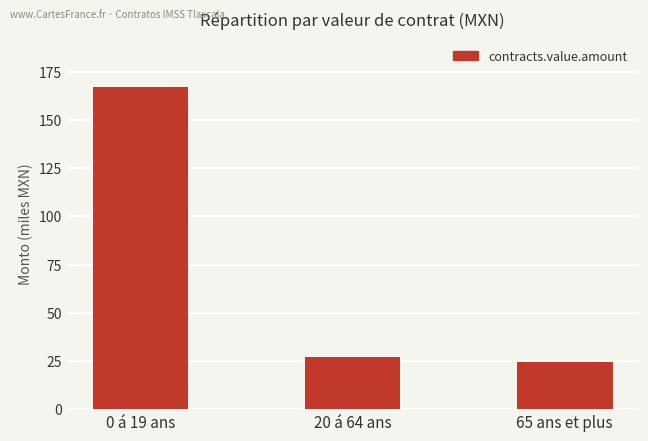

What is the difference between the maximum and minimum values?

142.4